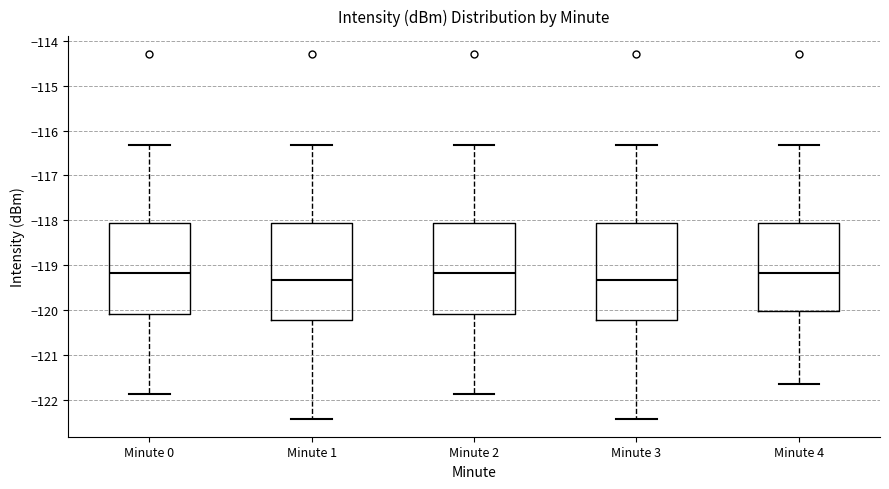

Where is the upper edge of the box for Minute 4 on the y-axis? The values are not printed on the chart, so give them approximately, as read against the axis.

-118.1